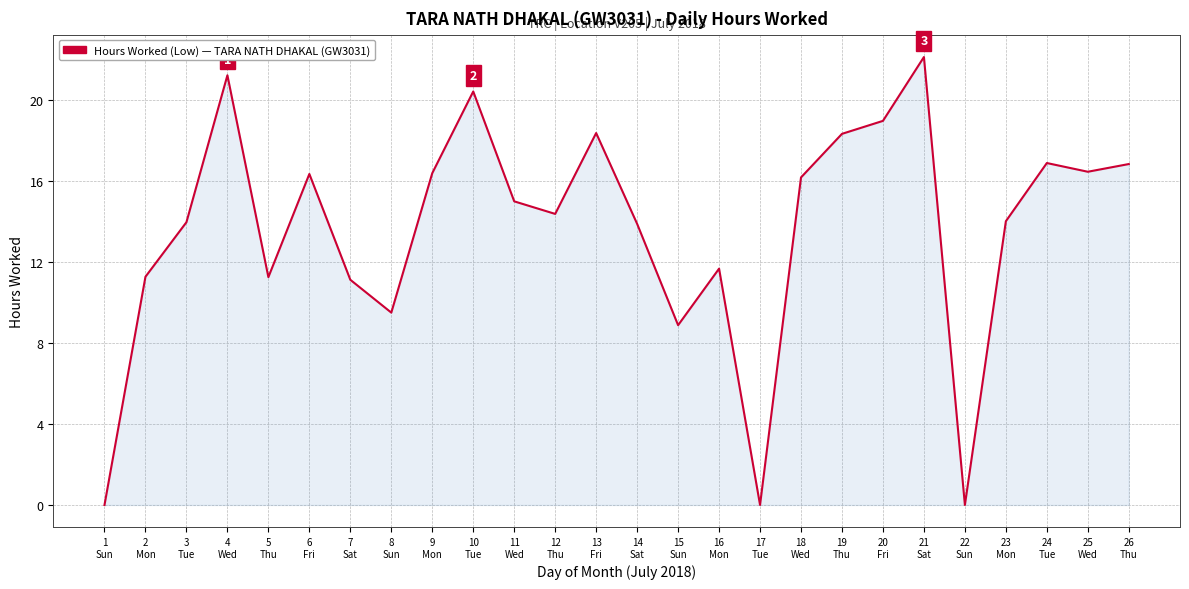

What is the greatest value displayed?

22.1